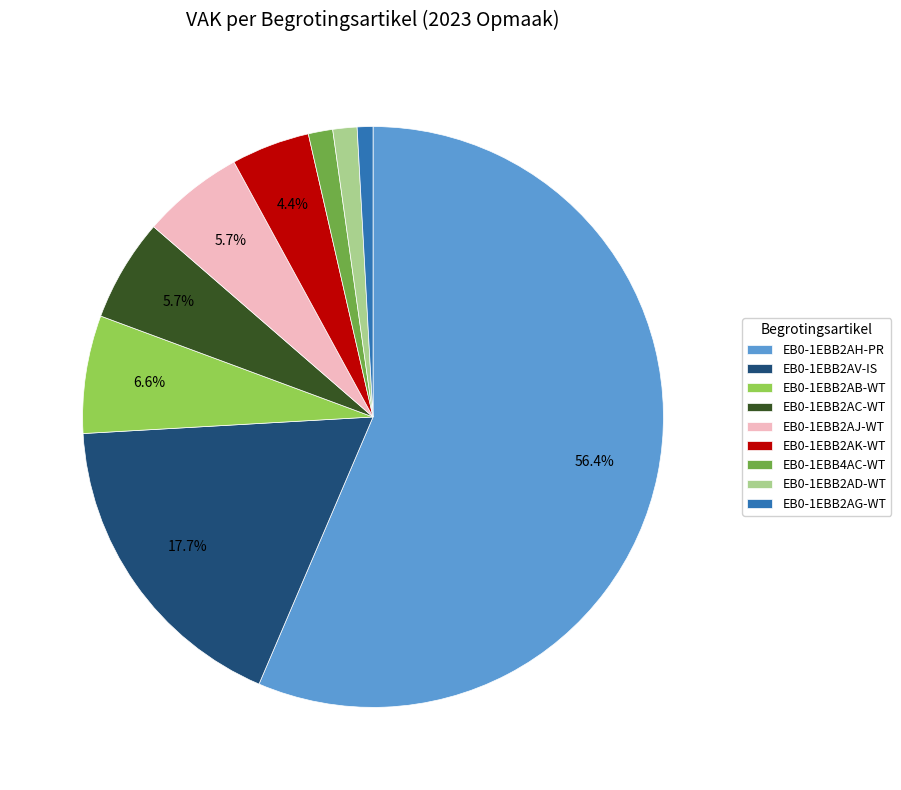

Does any single category account for the majority?

Yes